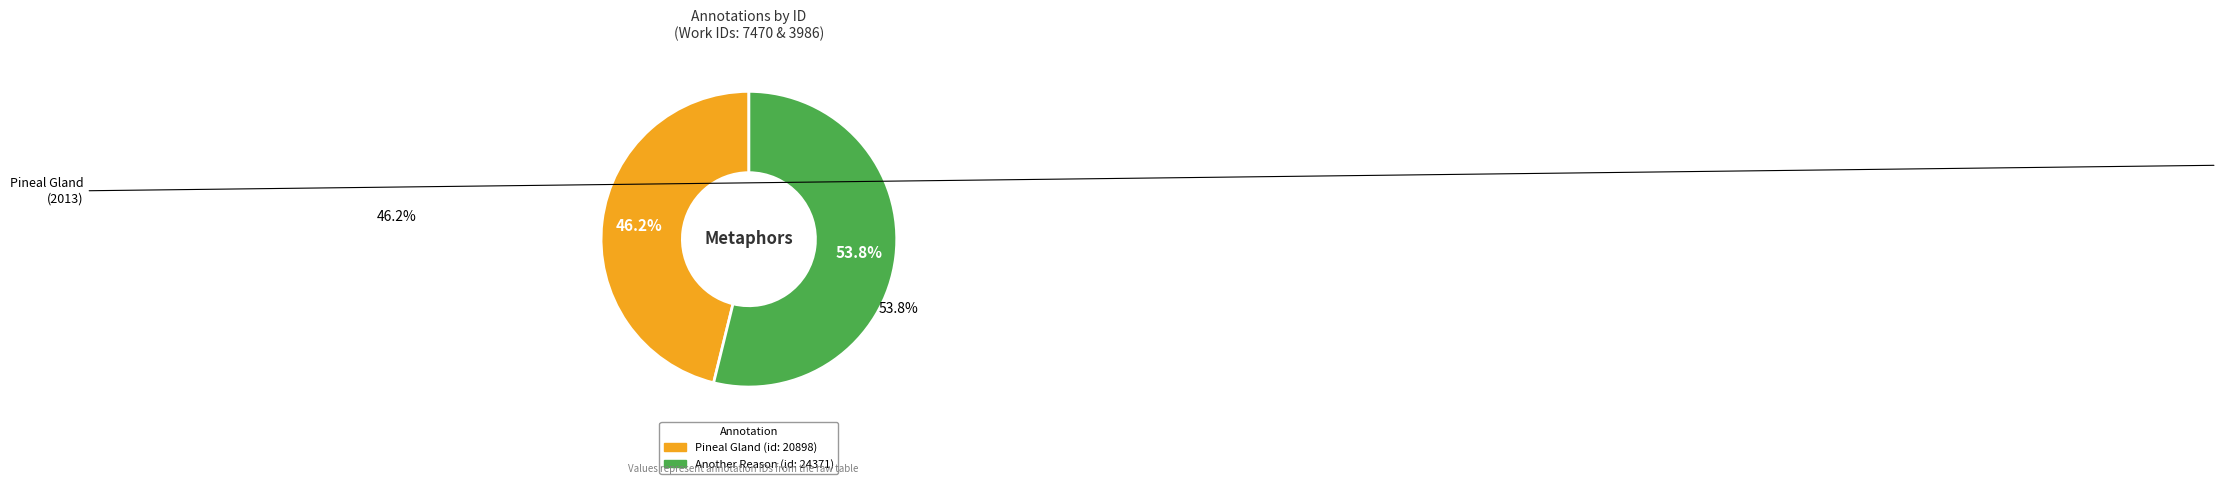

How many slices are in this pie chart?

2